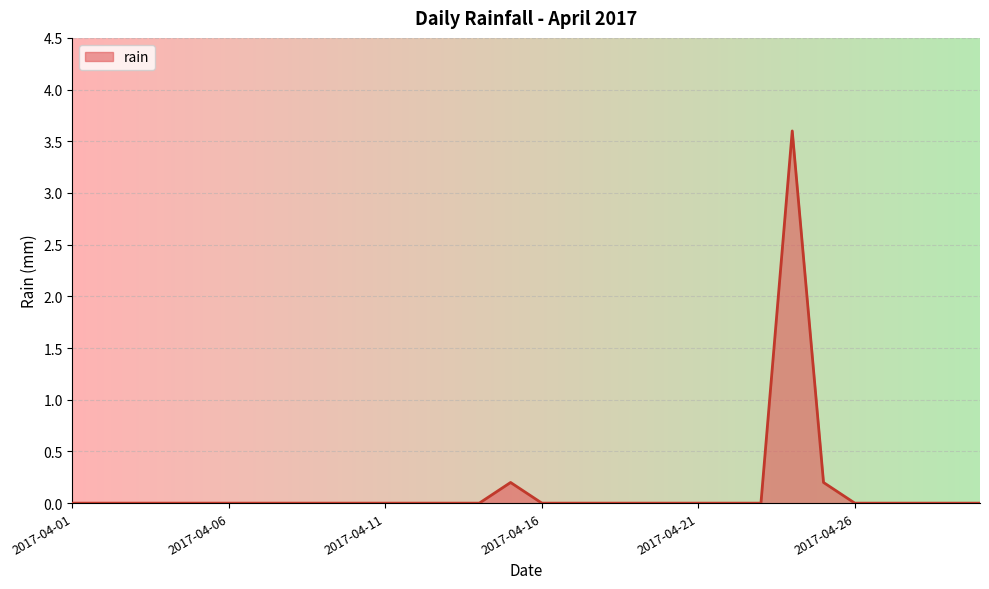

What is the greatest value displayed?

3.6